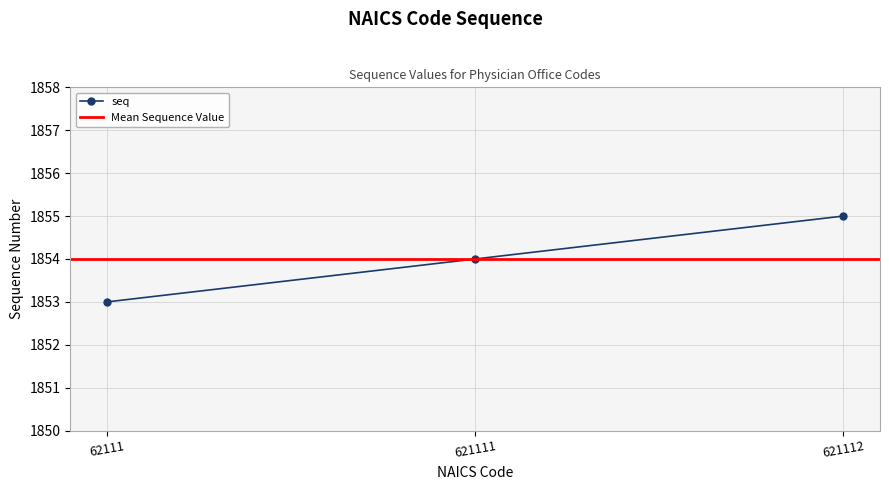

What is the greatest value displayed?

1855